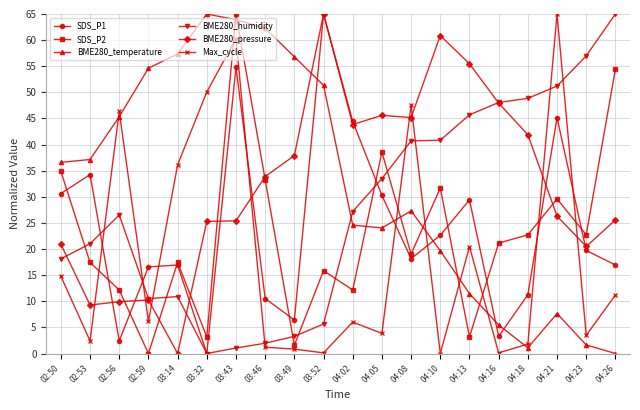

At which category is the sum across all series the highest?

03:43